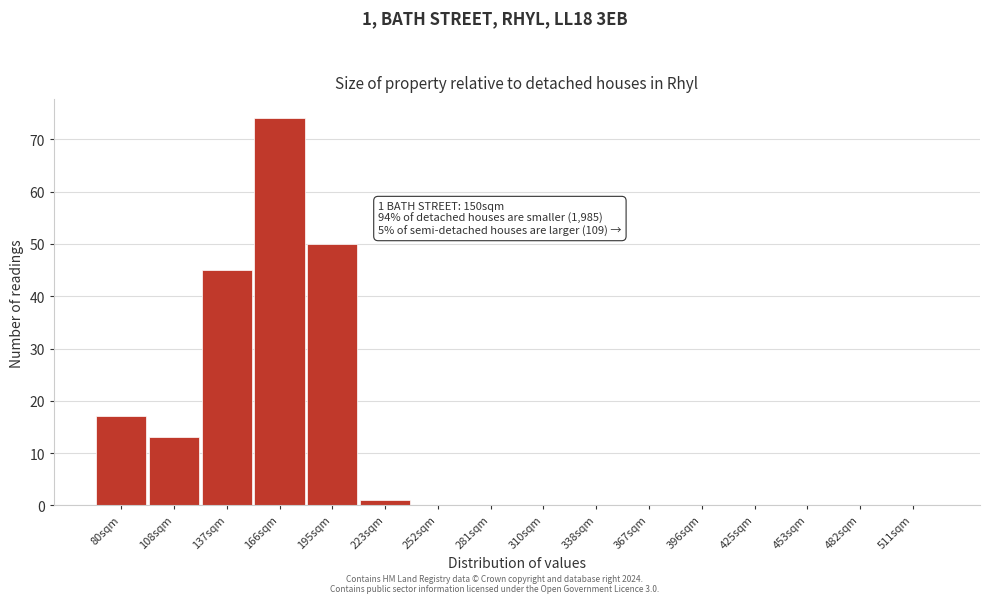

Reading left to right, what are all the values shown in this chart?

80sqm=17	108sqm=13	137sqm=45	166sqm=74	195sqm=50	223sqm=1	252sqm=0	281sqm=0	310sqm=0	338sqm=0	367sqm=0	396sqm=0	425sqm=0	453sqm=0	482sqm=0	511sqm=0